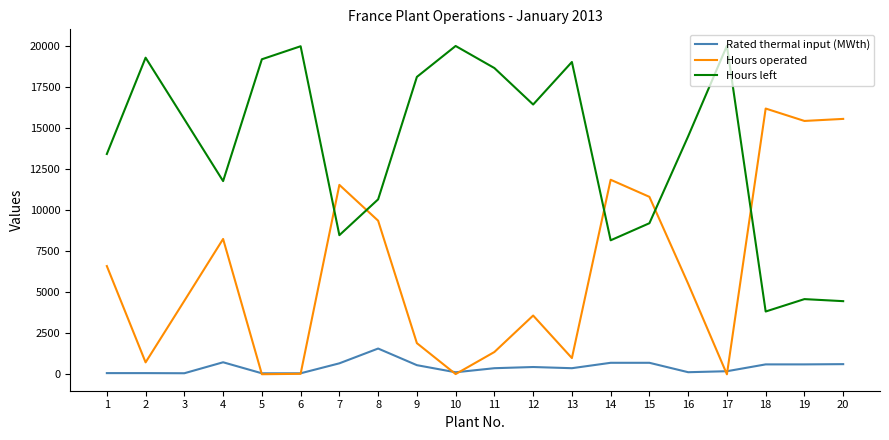

What is the difference between the maximum and minimum values in the Hours operated series?

16178